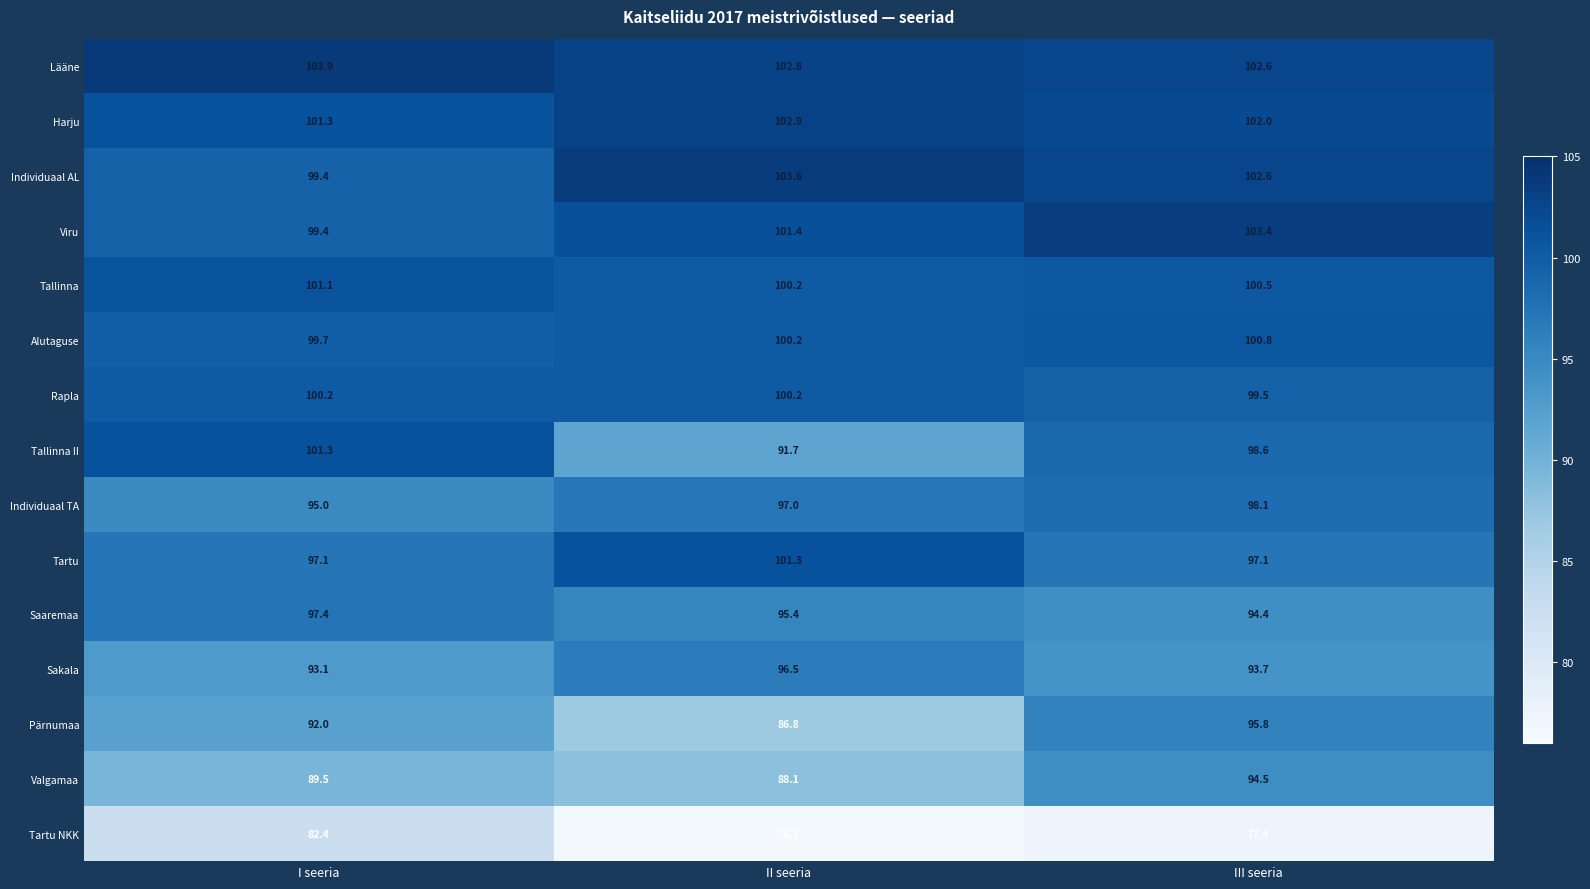

Rank the categories by Harju value from highest to lowest.

II seeria, III seeria, I seeria